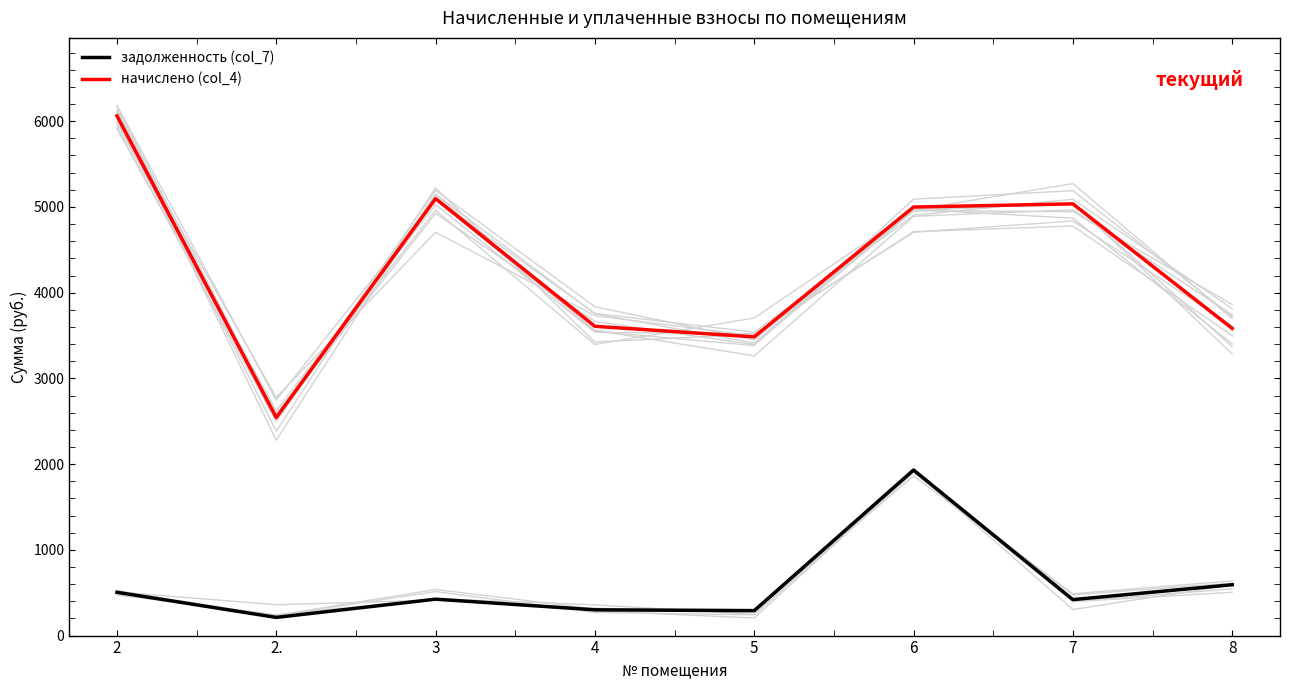

What is the difference between the maximum and minimum values in the начислено (col_4) series?

3518.8